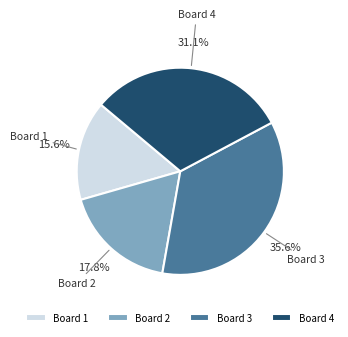

What percentage do Board 4 and Board 2 together represent?

48.9%